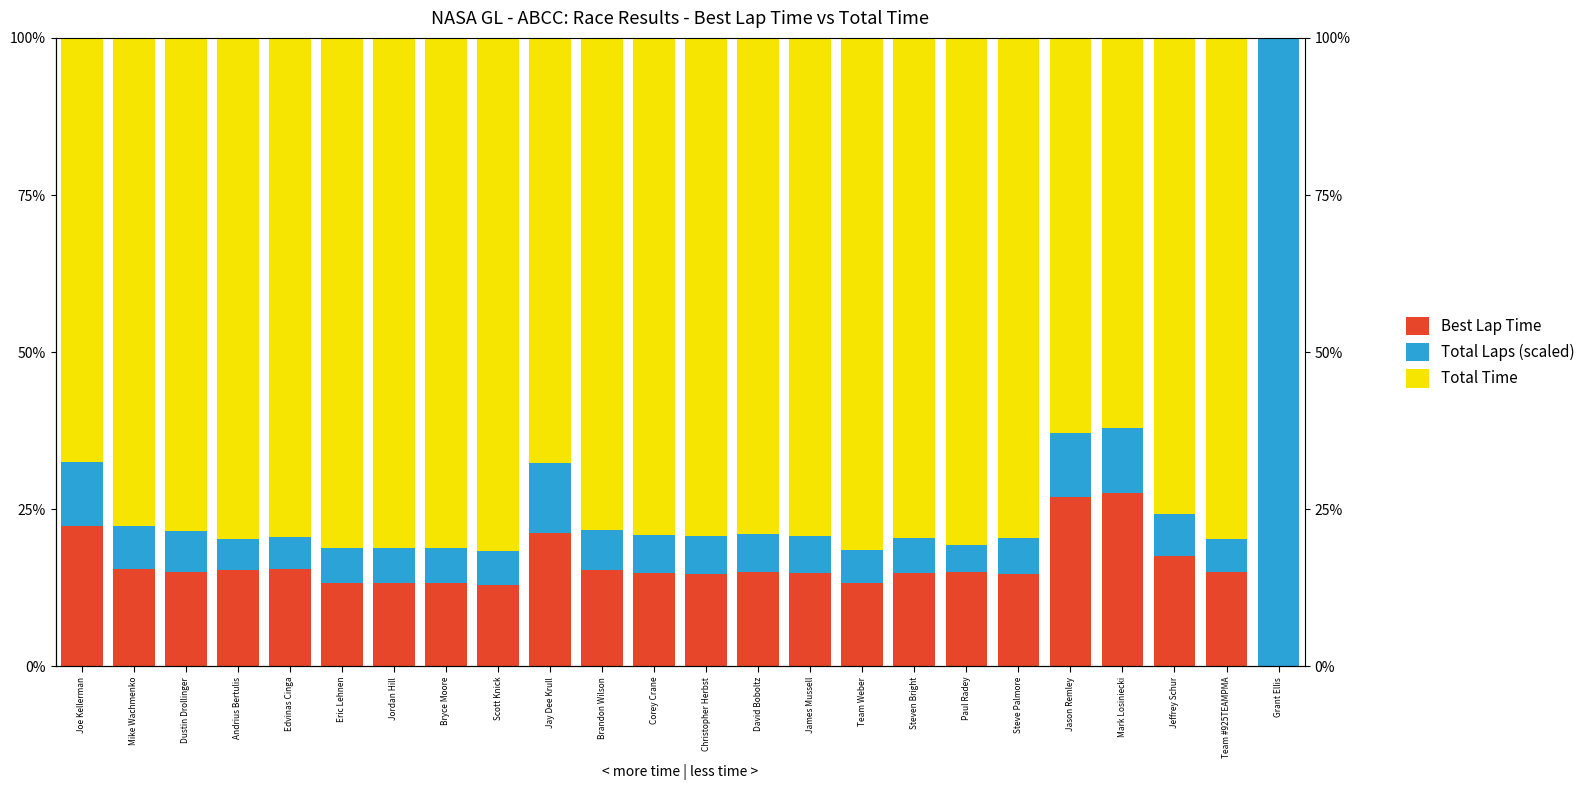

Which has a higher value, Dustin Drollinger or Steven Bright?

Dustin Drollinger